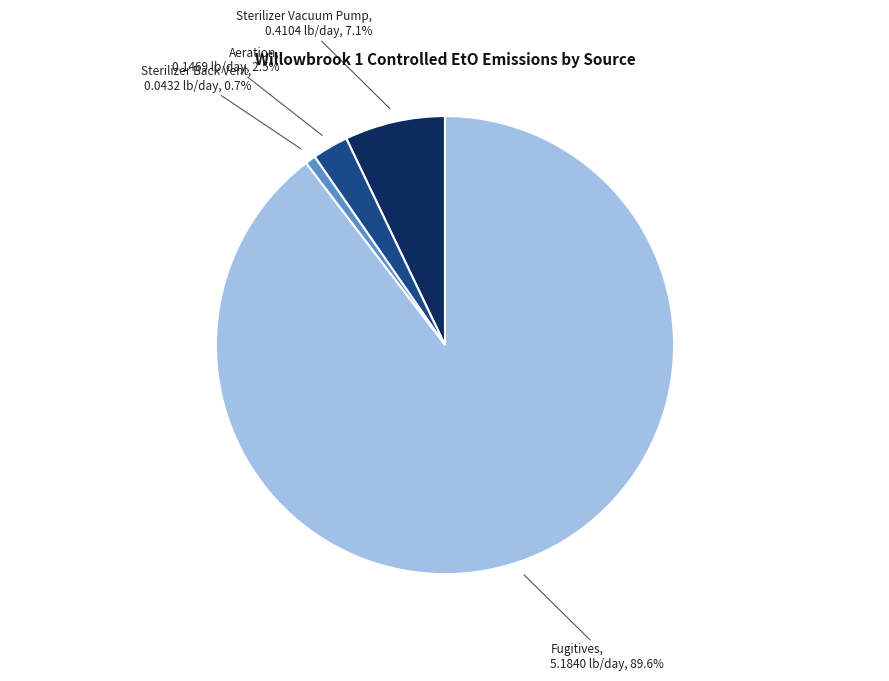

Does any single category account for the majority?

Yes